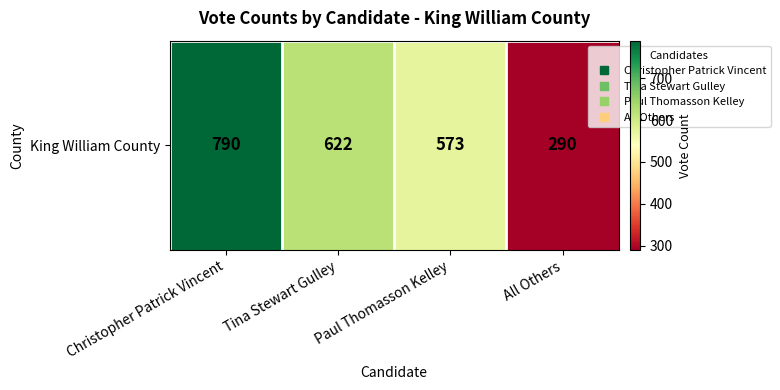

What is the smallest value displayed?

290